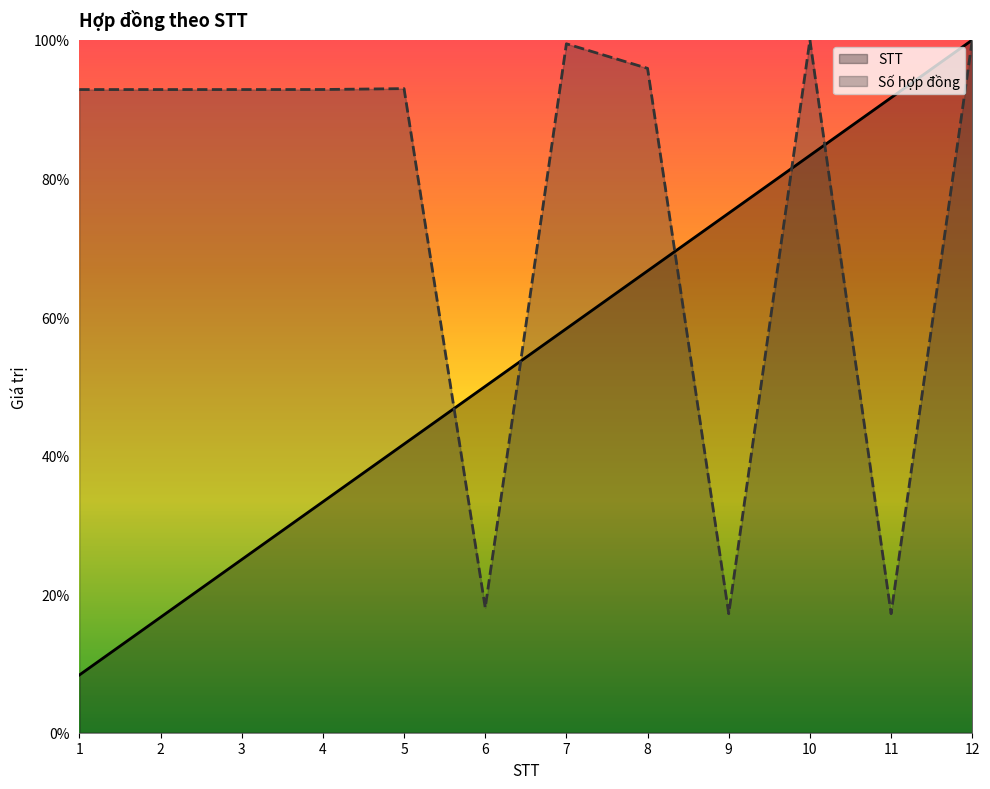

What are all the series names shown in the legend?

STT, Số hợp đồng